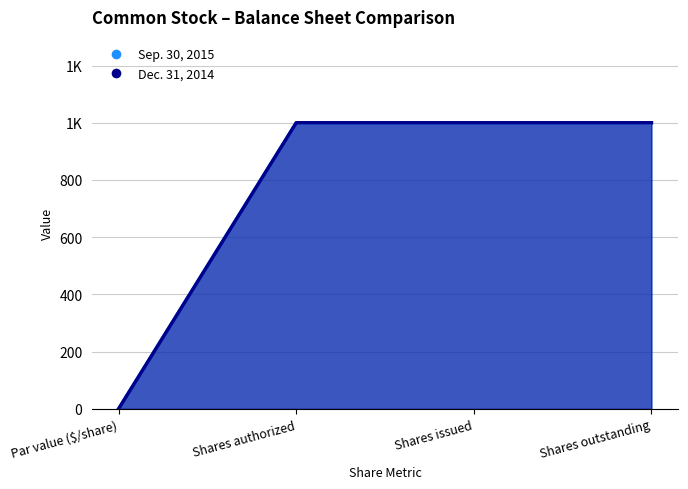

Is the value of Dec. 31, 2014 at Par value ($/share) greater than the value of Sep. 30, 2015 at Shares issued?

No